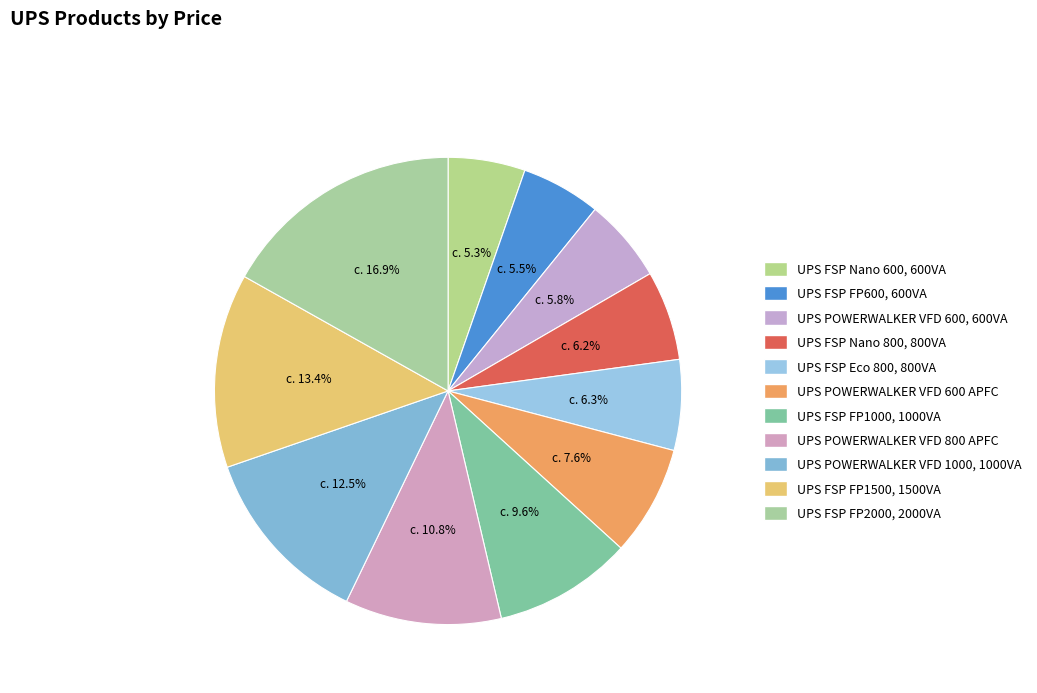

Rank the categories by value from highest to lowest.

UPS FSP FP2000, 2000VA, UPS FSP FP1500, 1500VA, UPS POWERWALKER VFD 1000, 1000VA, UPS POWERWALKER VFD 800 APFC, UPS FSP FP1000, 1000VA, UPS POWERWALKER VFD 600 APFC, UPS FSP Eco 800, 800VA, UPS FSP Nano 800, 800VA, UPS POWERWALKER VFD 600, 600VA, UPS FSP FP600, 600VA, UPS FSP Nano 600, 600VA